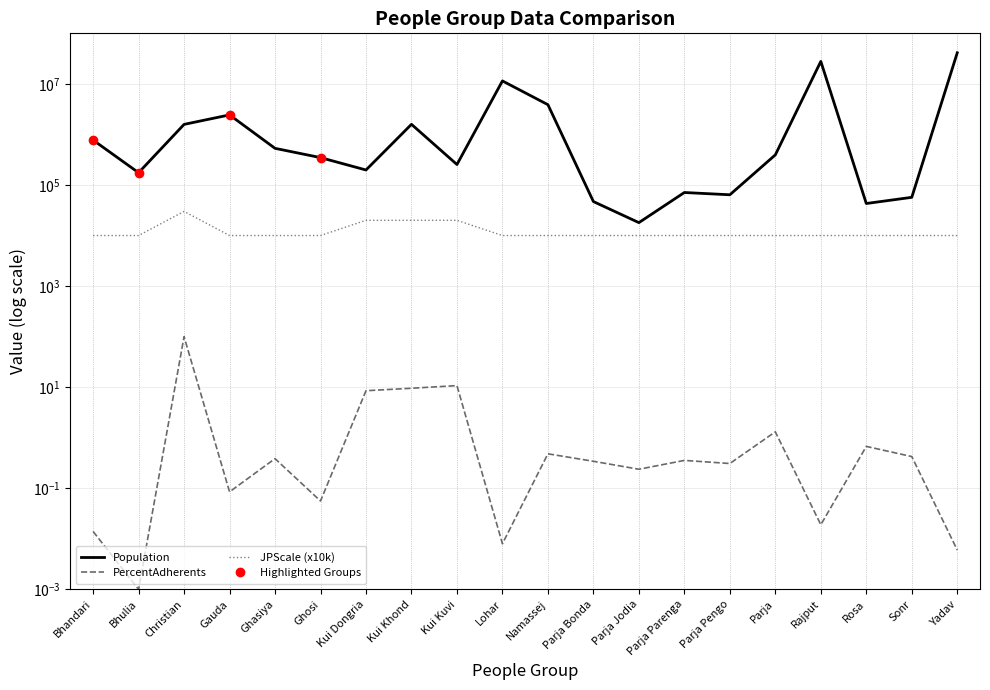

Which label corresponds to the largest value in the chart?

Yadav